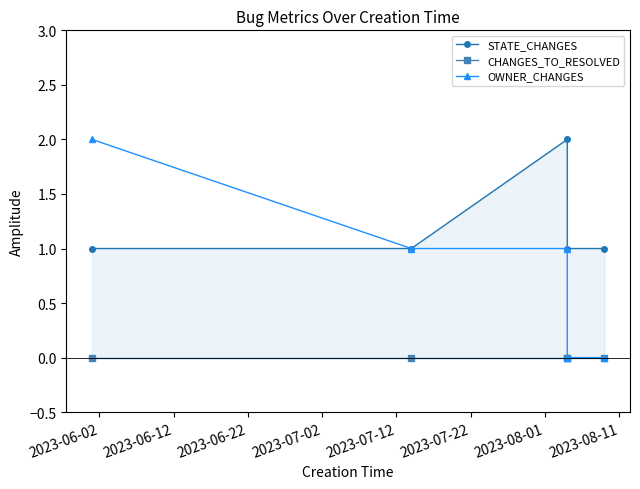

What is the difference between the maximum and minimum values in the OWNER_CHANGES series?

2